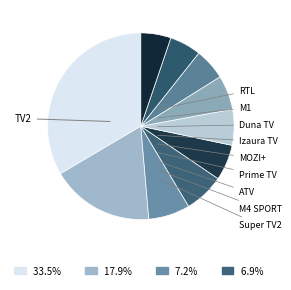

To the nearest percent, what is the difference between the Duna TV and Izaura TV slice percentages?

1%